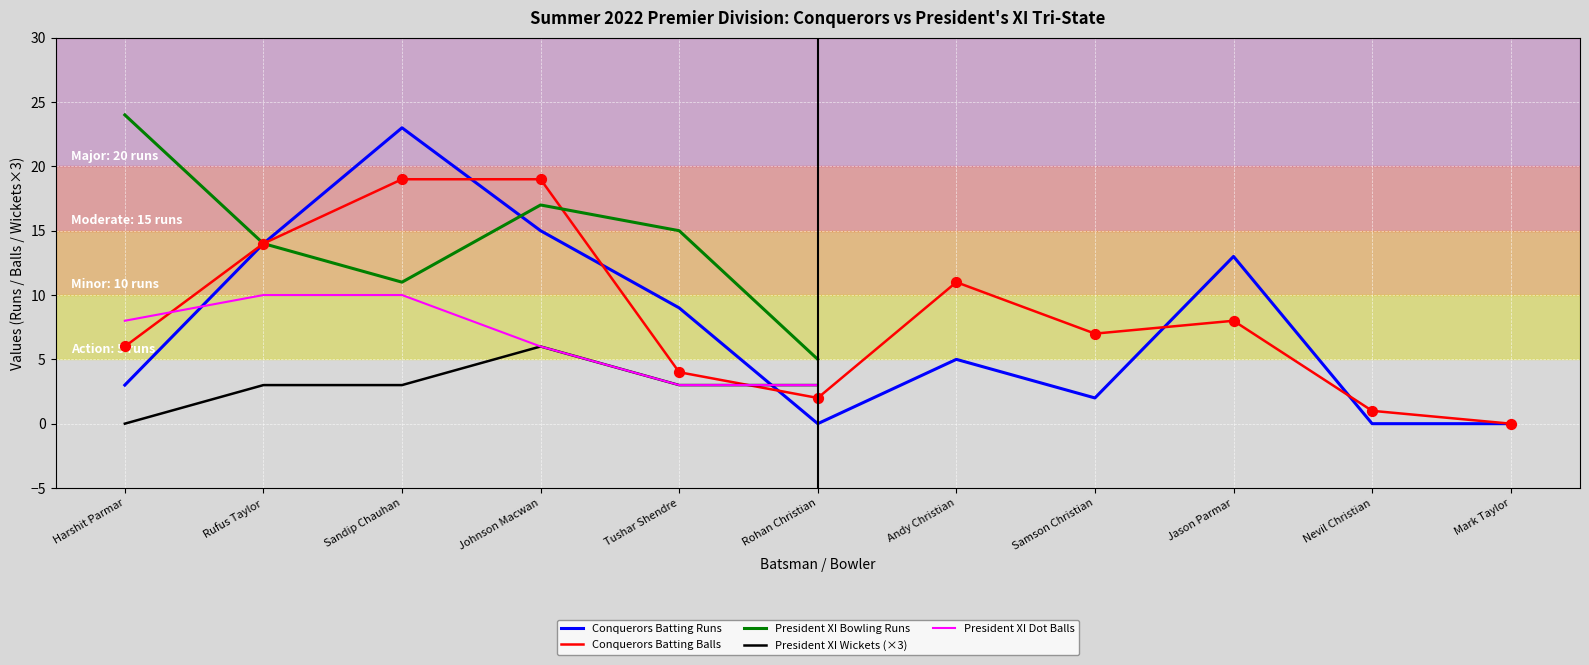

Which series contains the highest Y value?

President XI Bowling Runs